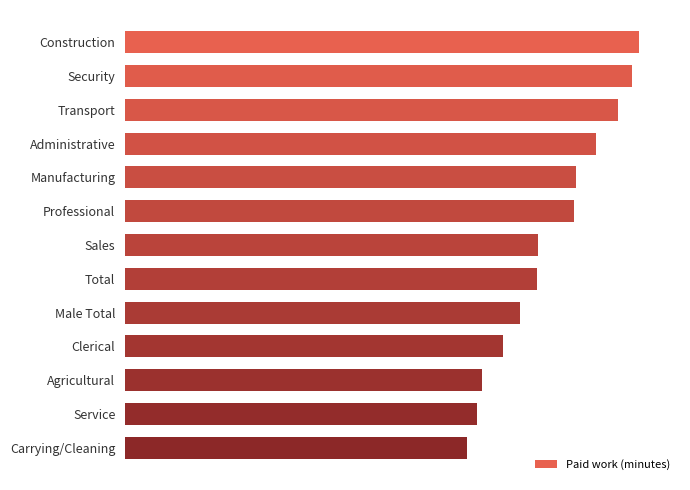

Are the bars horizontal?

Yes